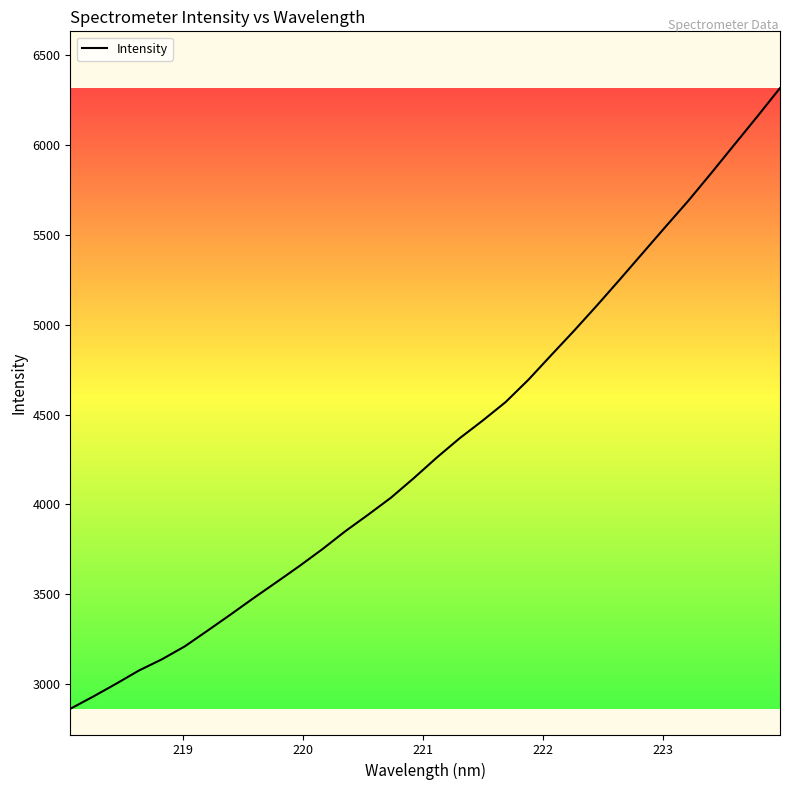

What is the smallest value displayed?

2861.2